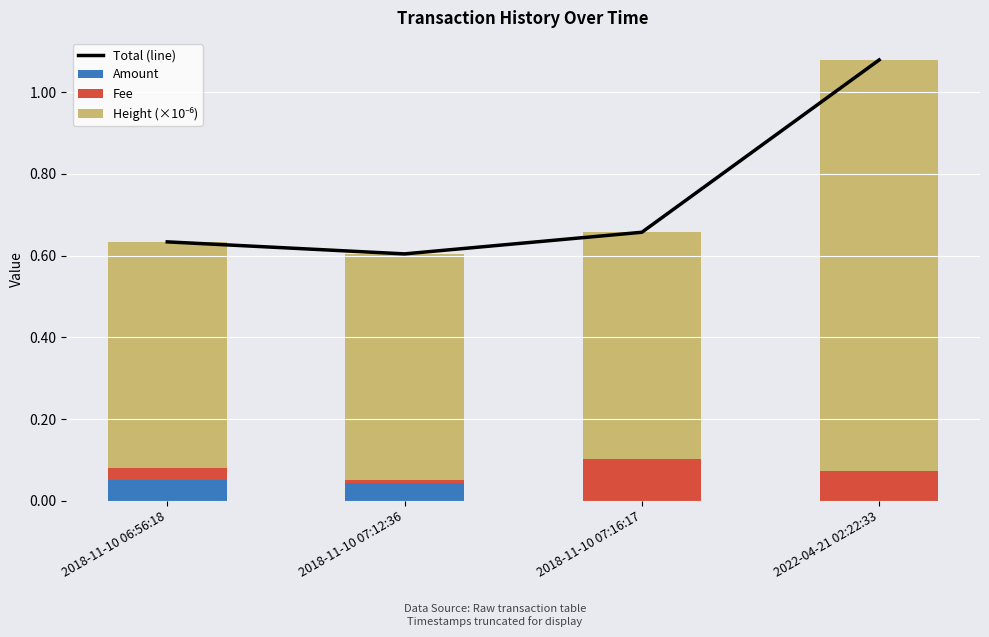

Reading left to right, list all the values displayed in this chart.

Total (line): 2018-11-10 06:56:18=0.6	2018-11-10 07:12:36=0.6	2018-11-10 07:16:17=0.7	2022-04-21 02:22:33=1.1
Amount: 2018-11-10 06:56:18=0.1	2018-11-10 07:12:36=0.0	2018-11-10 07:16:17=0.0	2022-04-21 02:22:33=0.0
Fee: 2018-11-10 06:56:18=0.0	2018-11-10 07:12:36=0.0	2018-11-10 07:16:17=0.1	2022-04-21 02:22:33=0.1
Height (×10⁻⁶): 2018-11-10 06:56:18=0.6	2018-11-10 07:12:36=0.6	2018-11-10 07:16:17=0.6	2022-04-21 02:22:33=1.0